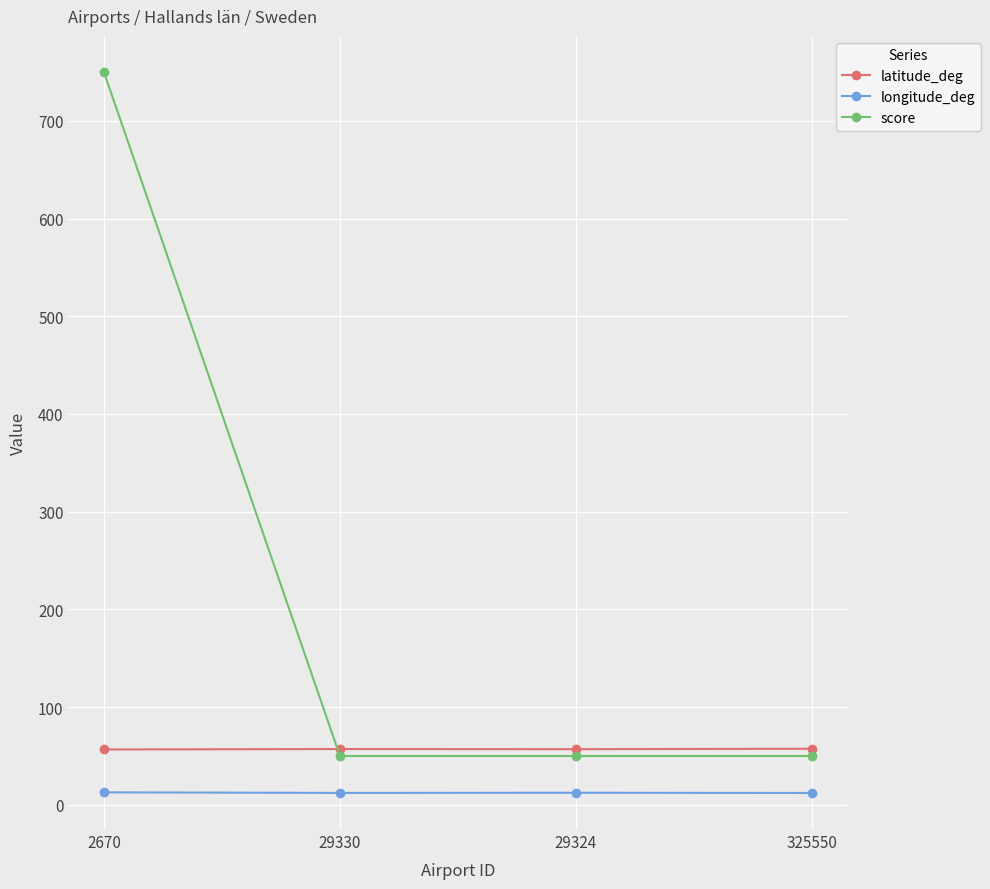

What is the difference between the second highest and minimum values in the longitude_deg series?

0.2